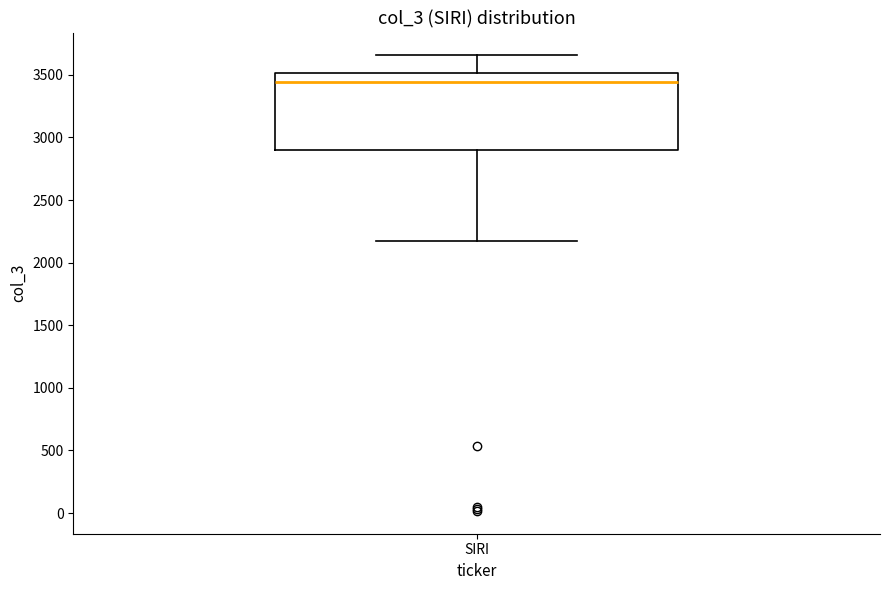

Where does the lower whisker of the box for SIRI end on the y-axis? The values are not printed on the chart, so give them approximately, as read against the axis.

2150